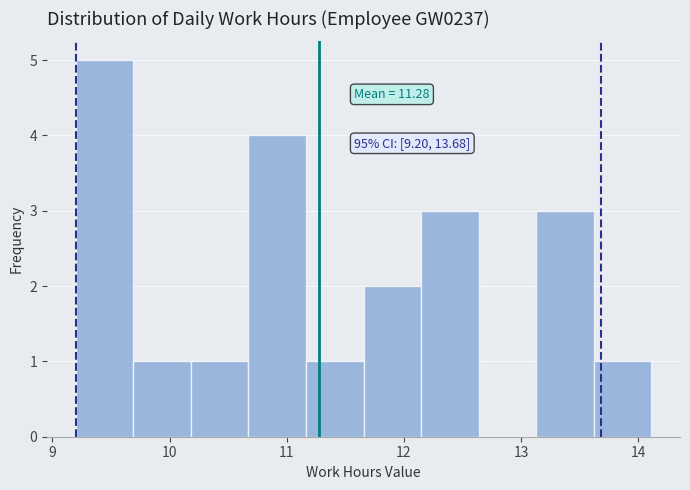

Which range on the x-axis has the tallest bar?

9.2 to 9.7